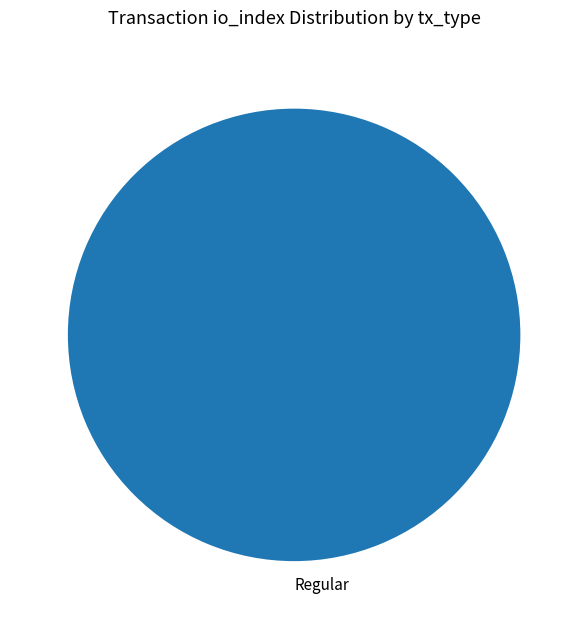

Does Regular account for over 50% of the chart?

Yes